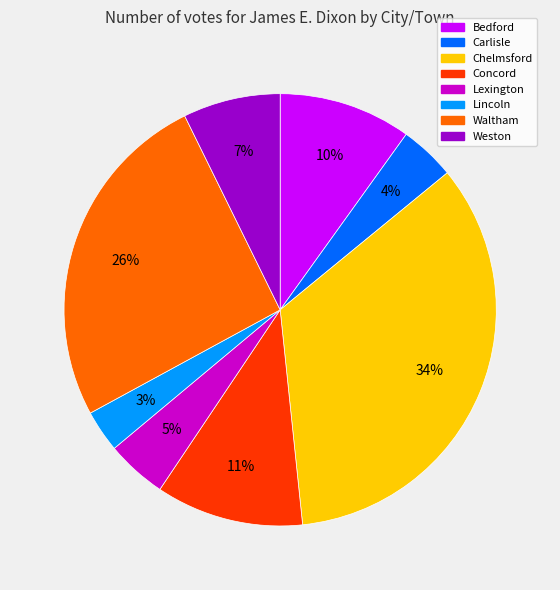

Combined, do Weston and Lexington account for over 50%?

No